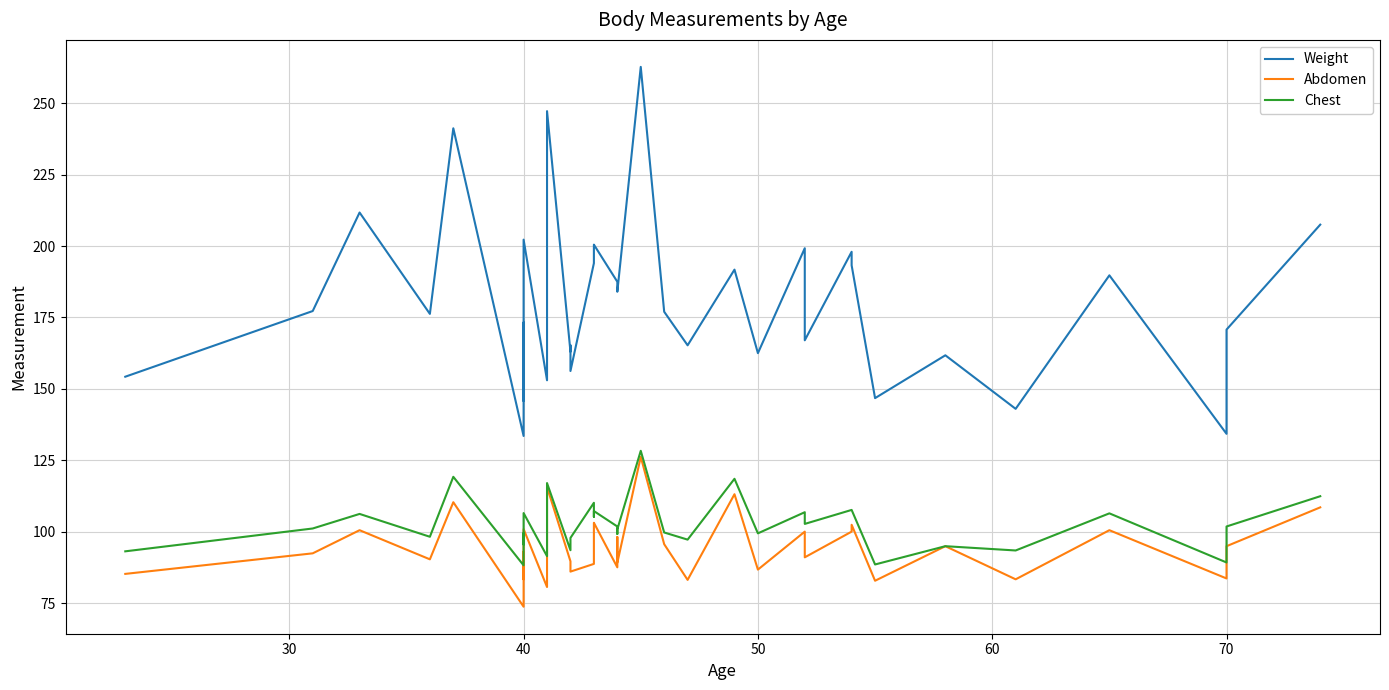

How many interior local peaks does the Chest series have?

12